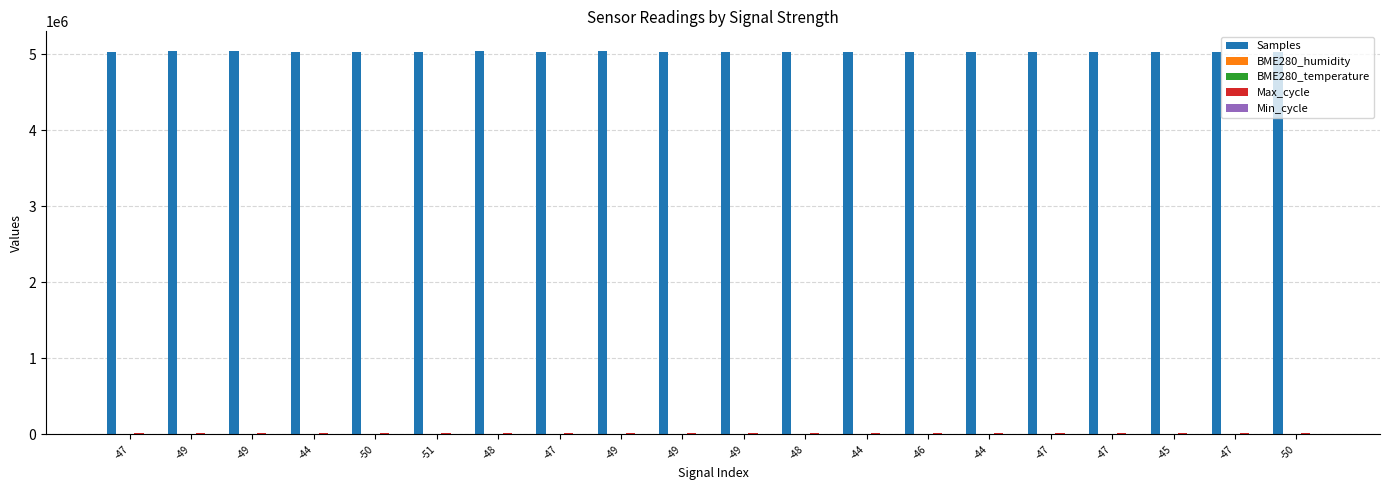

Are the bars horizontal?

No